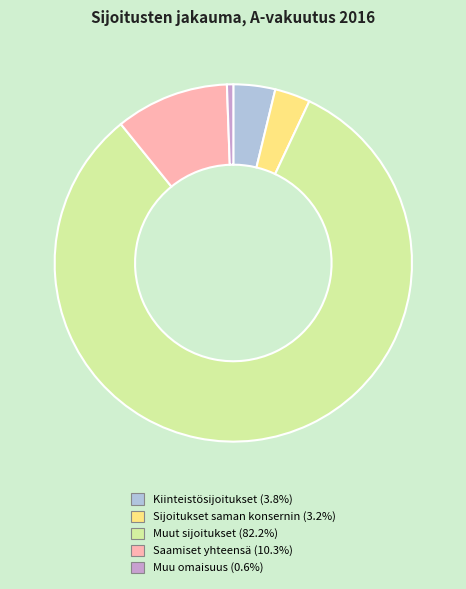

How many slices are in this pie chart?

5